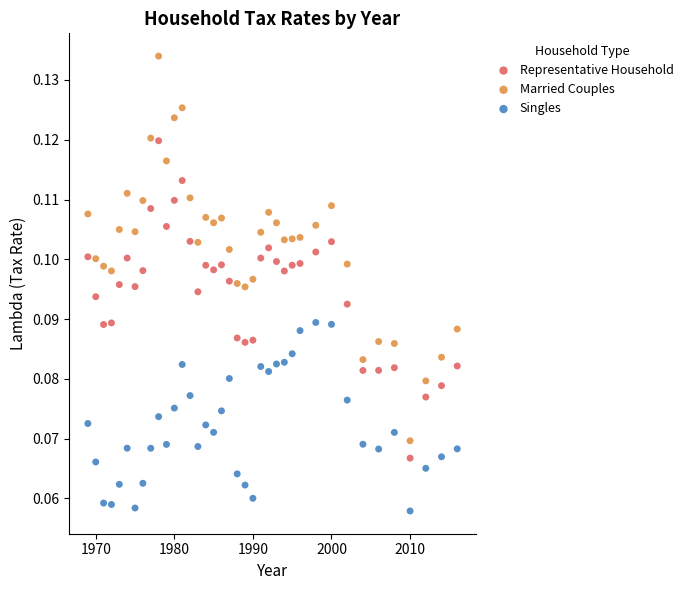

Across all data points, what is the range of X values (max minus min)?

47.0